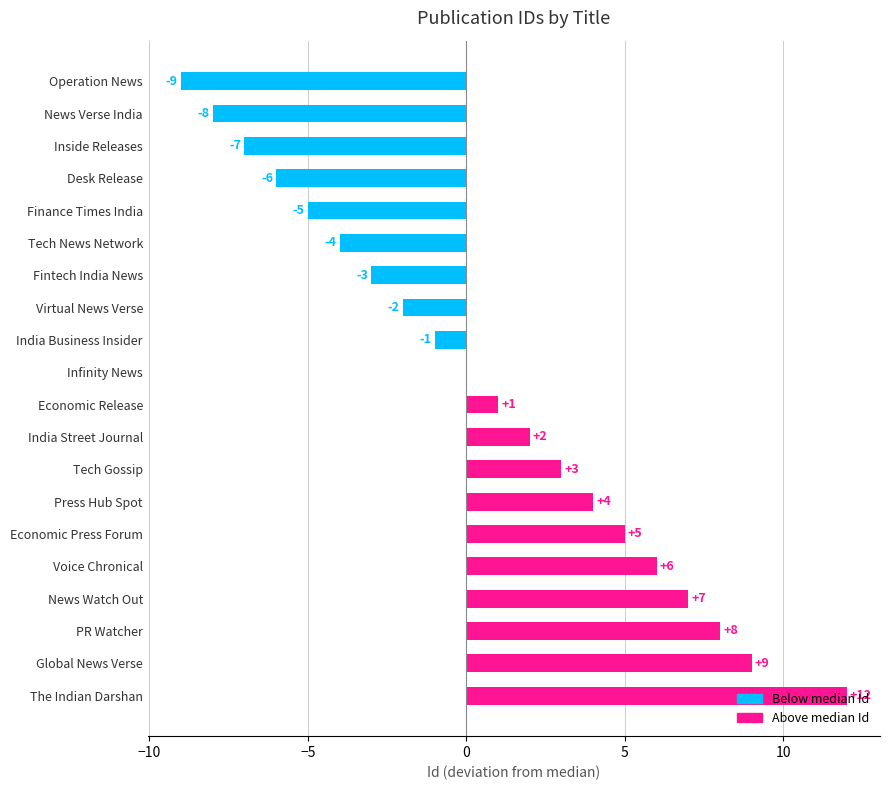

Which category has the highest value across all series?

The Indian Darshan